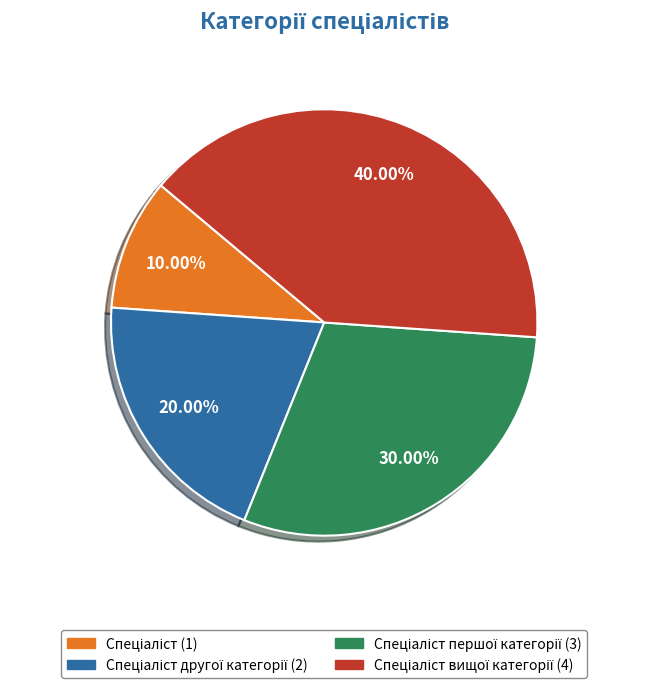

Does any single category account for the majority?

No